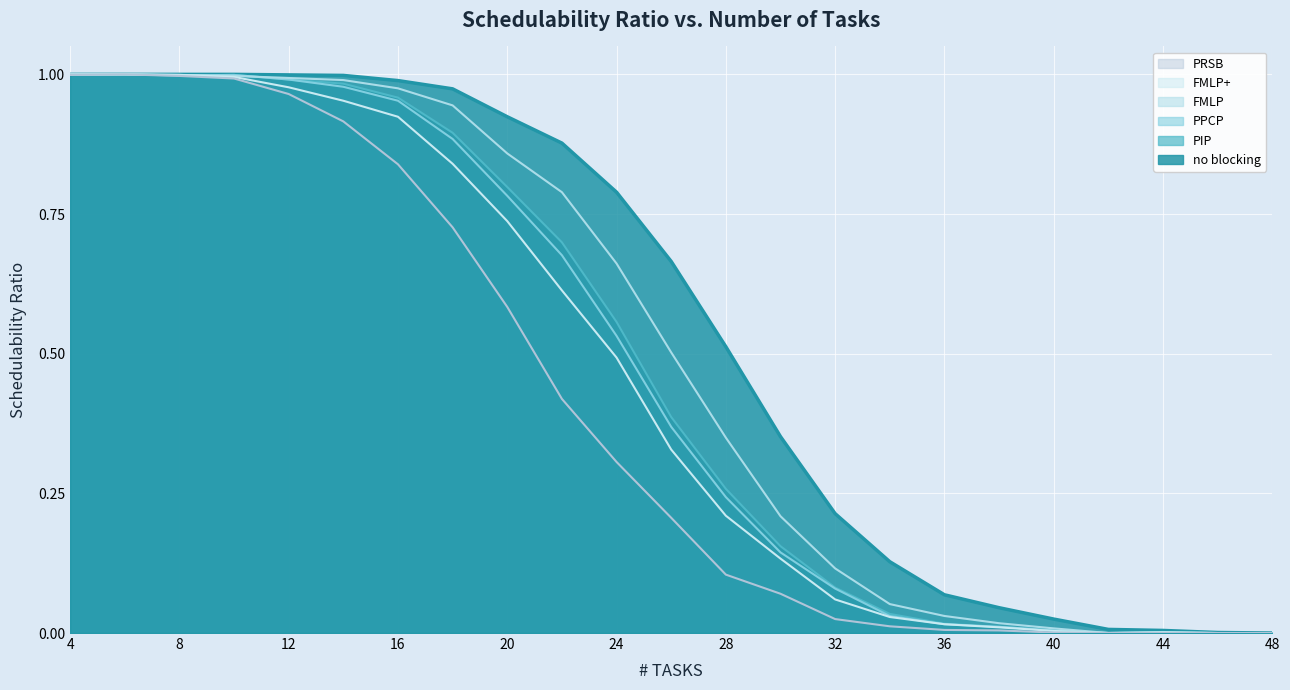

Which series changed the most between 32 and 36?

no blocking